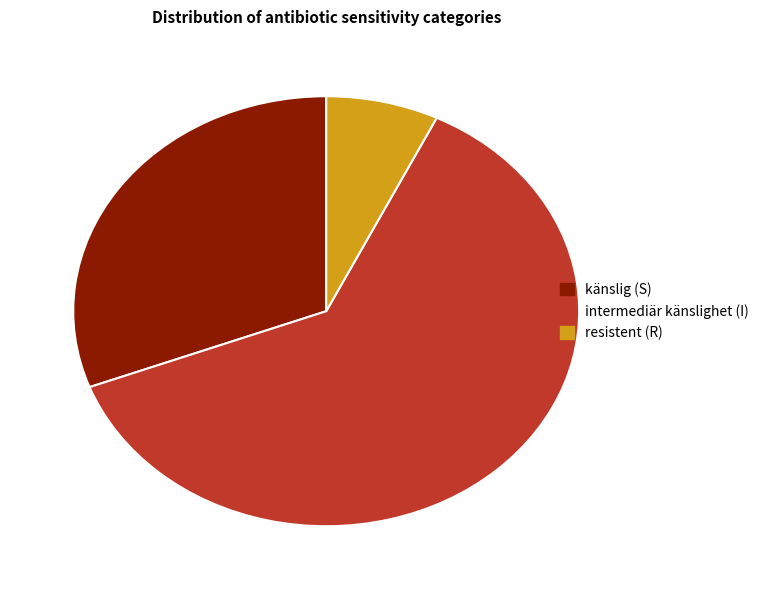

The intermediär känslighet (I) slice represents 62% of the pie. True or false?

True